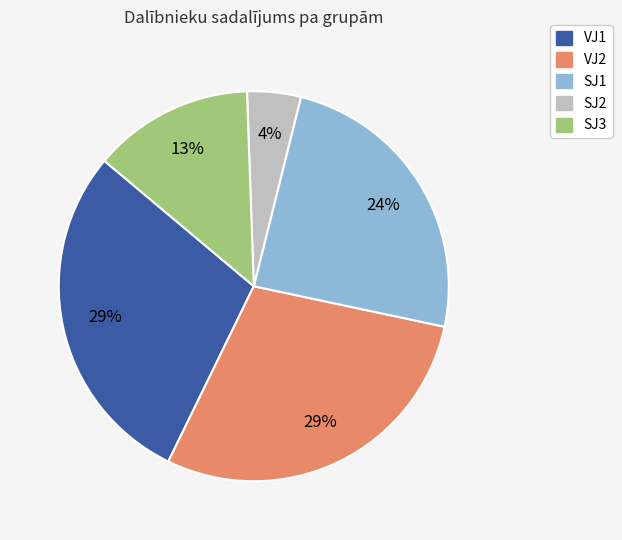

How many segments does this pie chart have?

5